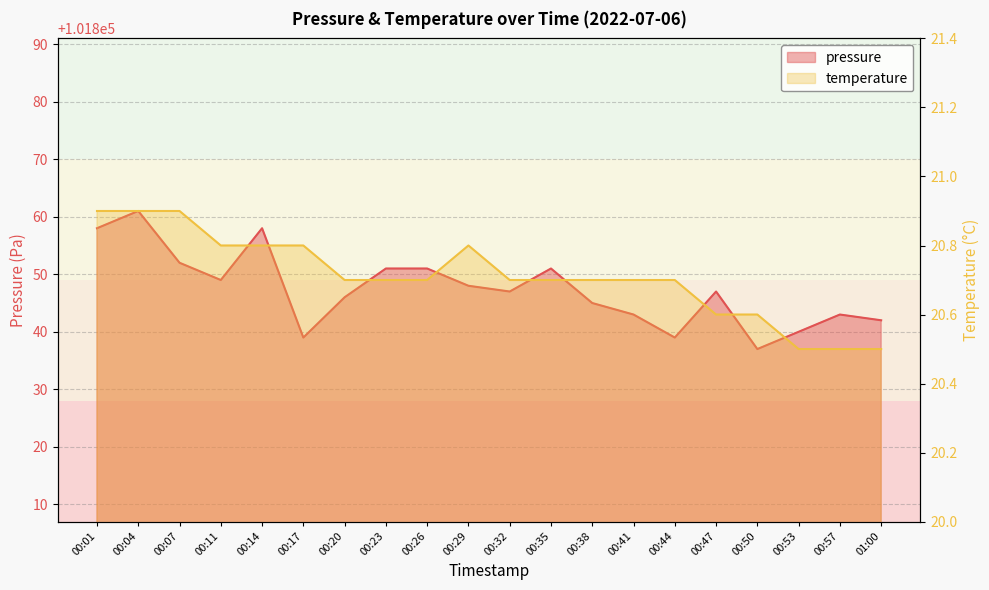

Reading left to right, transcribe all the data shown in this chart.

pressure: 101858.0	101861.0	101852.0	101849.0	101858.0	101839.0	101846.0	101851.0	101851.0	101848.0	101847.0	101851.0	101845.0	101843.0	101839.0	101847.0	101837.0	101840.0	101843.0	101842.0
temperature: 20.9	20.9	20.9	20.8	20.8	20.8	20.7	20.7	20.7	20.8	20.7	20.7	20.7	20.7	20.7	20.6	20.6	20.5	20.5	20.5